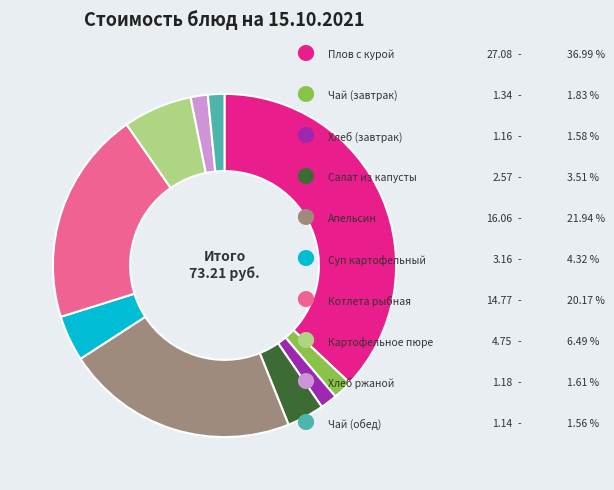

Is there any slice that represents more than half of the pie?

No